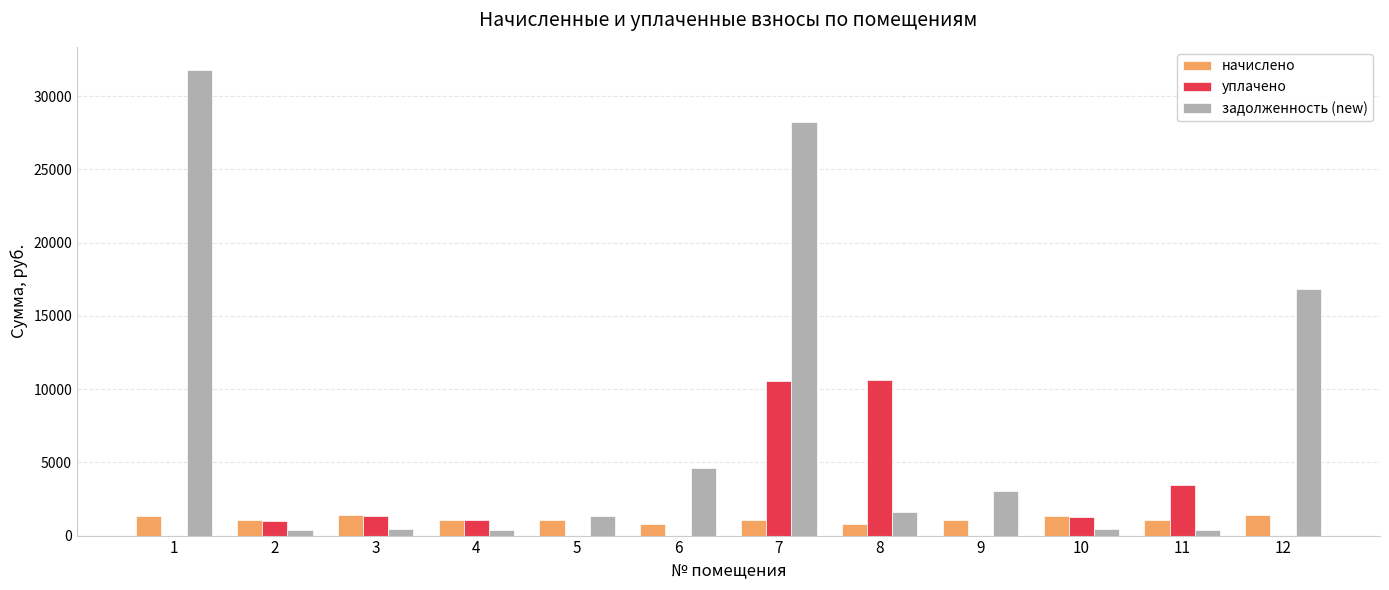

Which series changed the most between 8 and 11?

уплачено